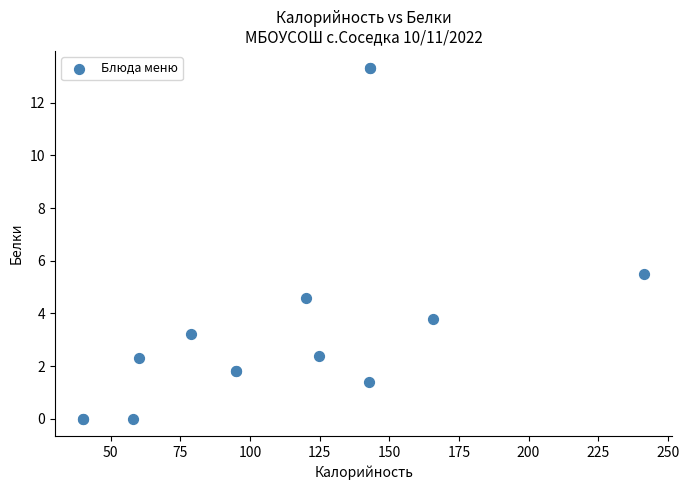

What Y value in the scatter plot is closest to 6?

5.5